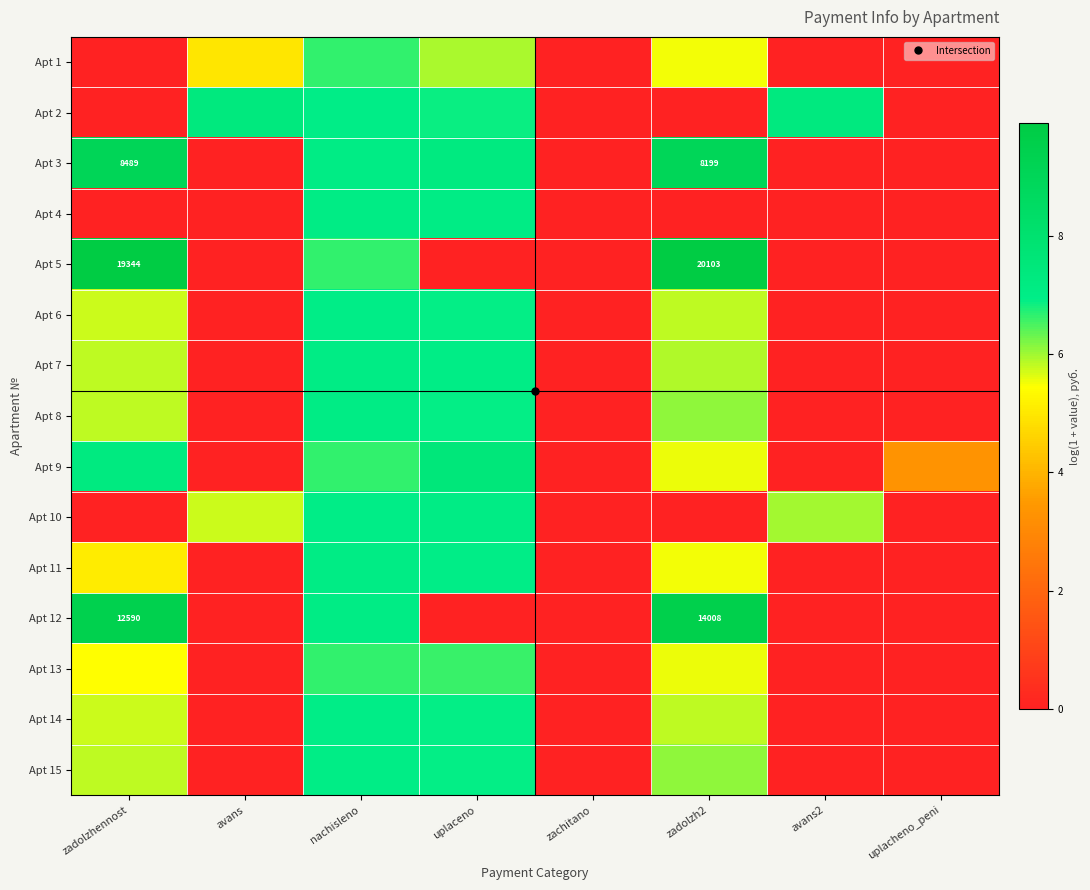

Which series has the widest spread of values?

Apt 5